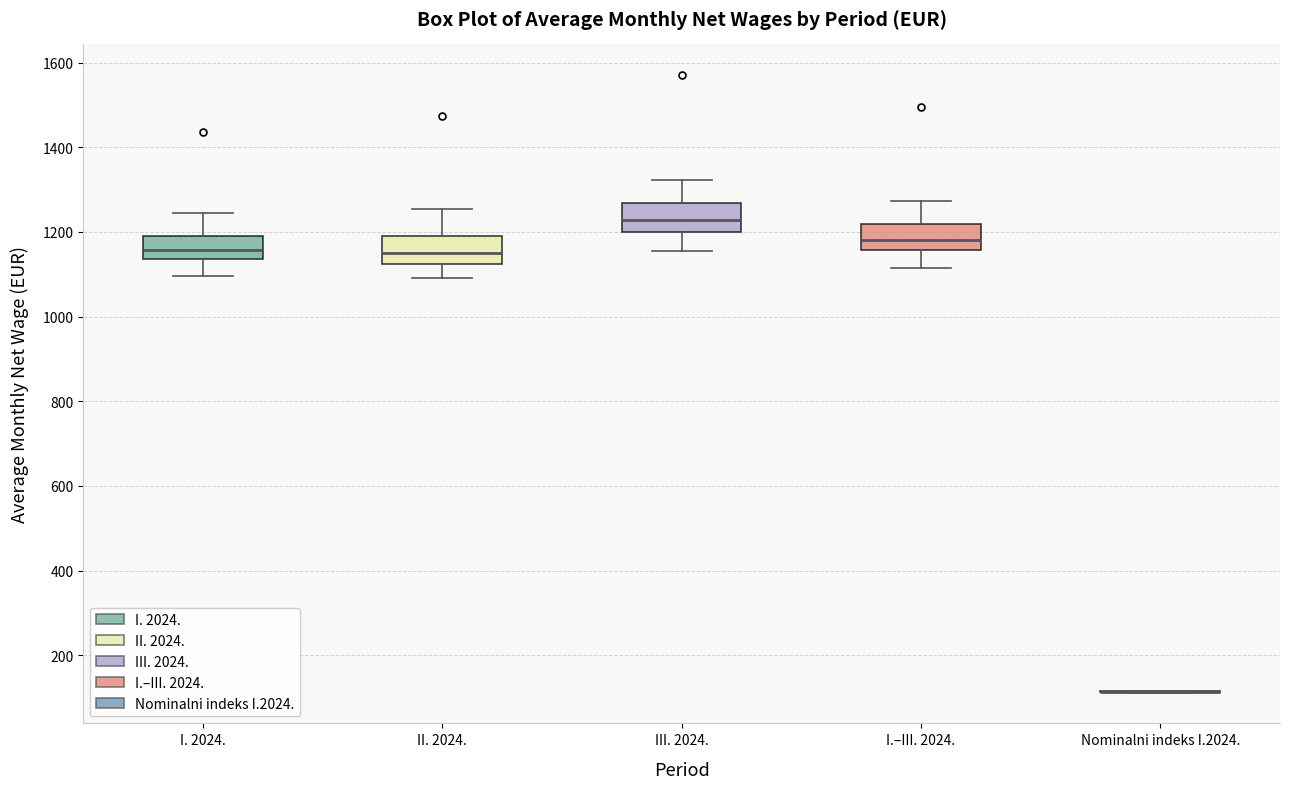

Reading left to right, transcribe this box plot: for each box, give where its median line is, the range the box spans, and where its two whiskers end, as read against the y-axis. The values are not printed on the chart, so give them approximately, as read against the axis.

I. 2024.: median 1160, box 1140 to 1200, whiskers 1100 to 1240
II. 2024.: median 1160, box 1120 to 1200, whiskers 1100 to 1260
III. 2024.: median 1220, box 1200 to 1260, whiskers 1160 to 1320
I.–III. 2024.: median 1180, box 1160 to 1220, whiskers 1120 to 1280
Nominalni indeks I.2024.: box collapsed to a line at 120, whiskers 120 to 120